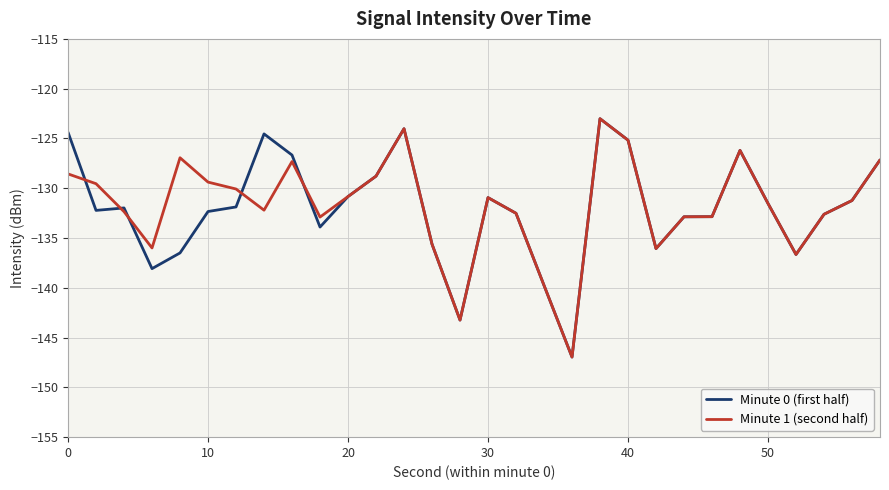

What is the maximum value for Minute 1 (second half)?

-123.0